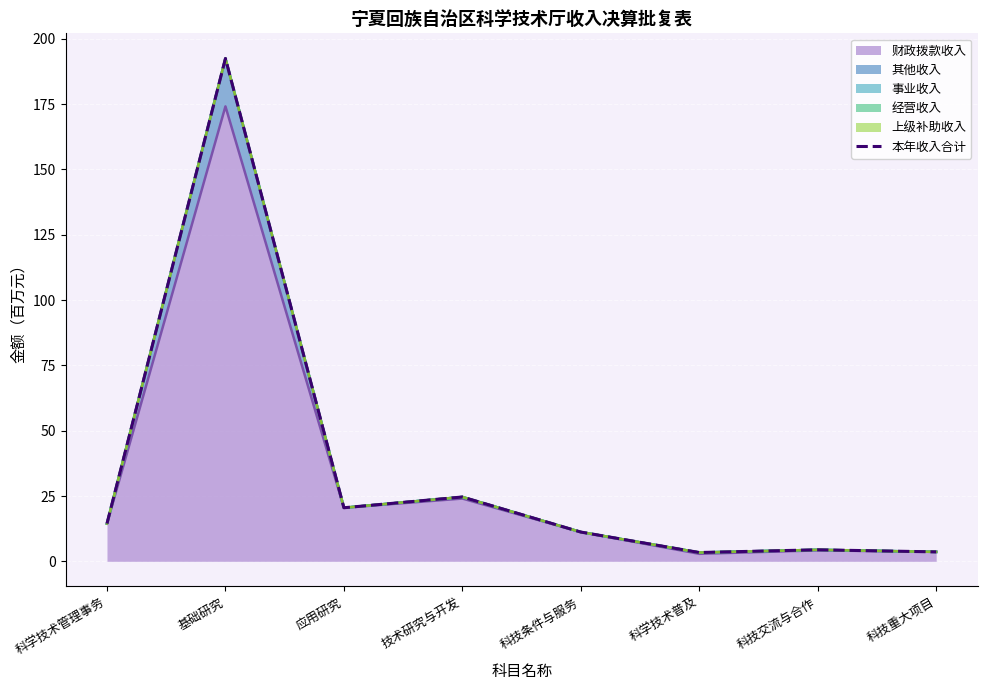

Which category has the lowest value across all series?

科学技术普及